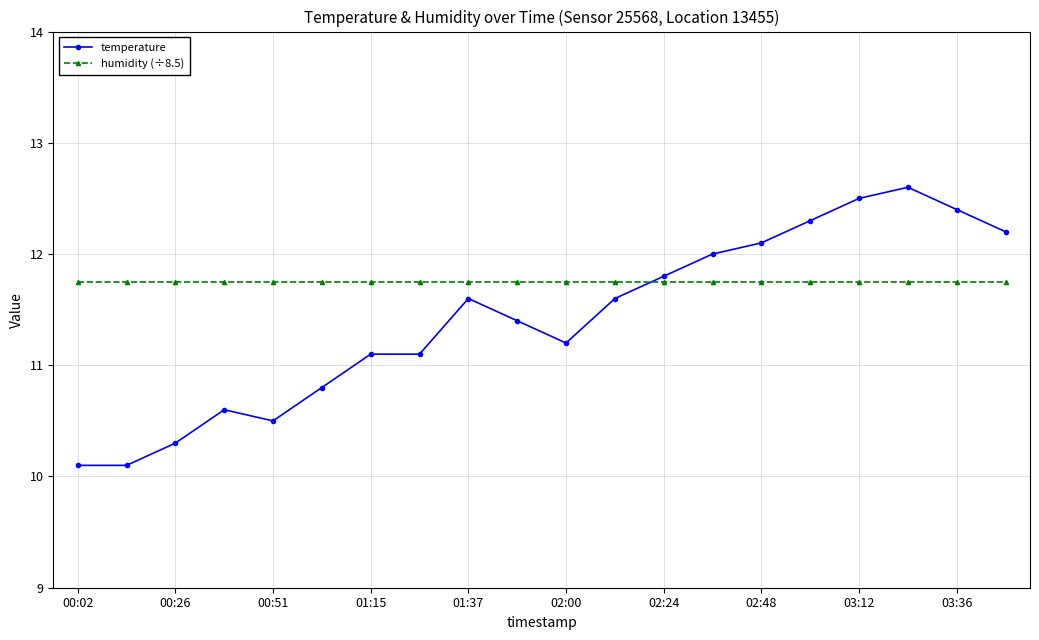

What is the value of the humidity (÷8.5) point at the 20th from the left?

11.8